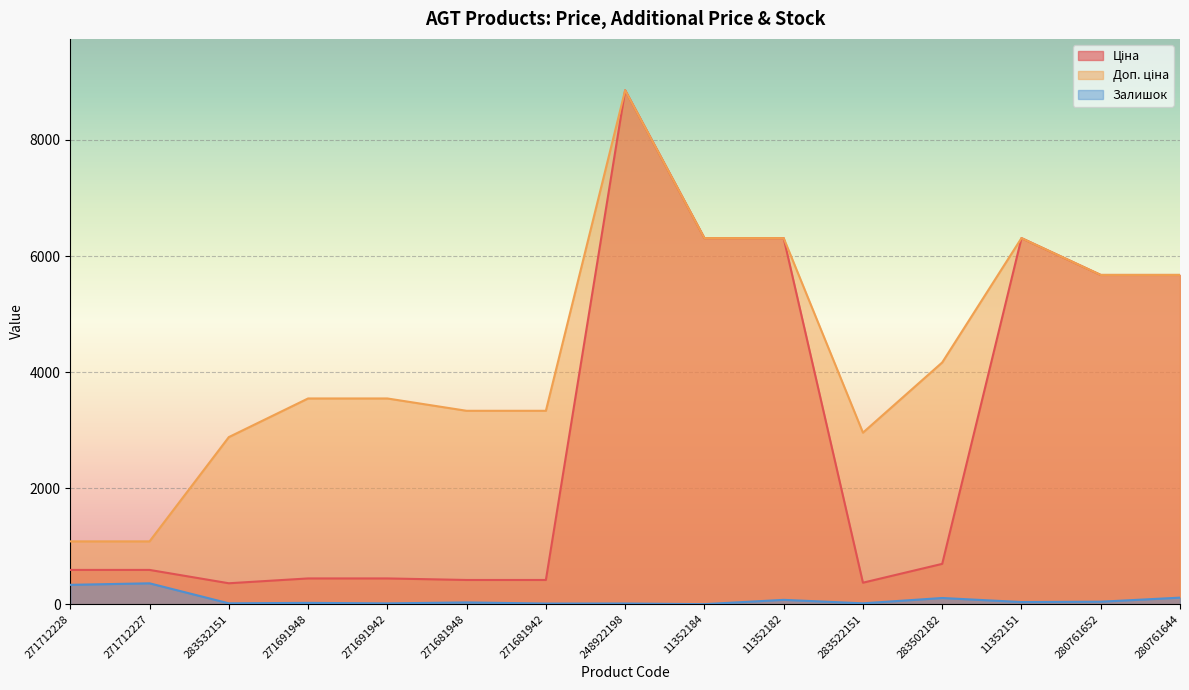

Reading left to right, what are all the values shown in this chart?

Ціна: 589.9	589.9	359.9	443.1	443.1	416.6	416.6	8856.7	6308.8	6308.8	369.5	694.3	6308.8	5673.8	5673.8
Доп. ціна: 1081.7	1081.7	2878.8	3545.0	3545.0	3332.5	3332.5	8856.7	6308.8	6308.8	2955.8	4165.6	6308.8	5673.8	5673.8
Залишок: 333.0	359.0	14.0	22.0	13.0	30.0	10.0	11.0	0.0	74.0	14.0	106.0	36.0	42.0	112.0